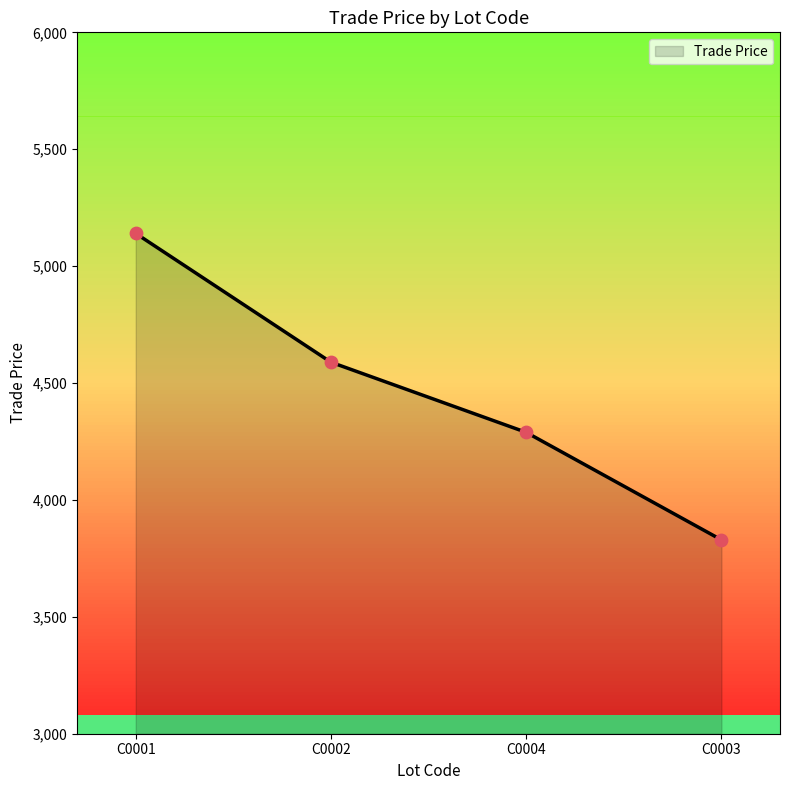

What is the change in value from C0004 to C0003?

-460.0